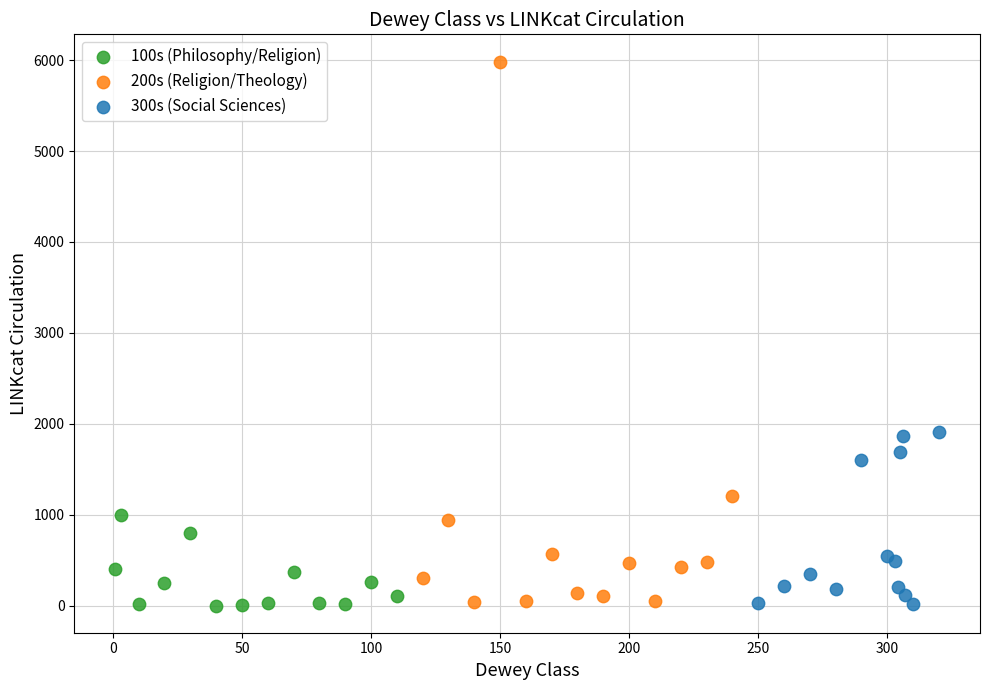

Which series reaches the maximum Y coordinate?

200s (Religion/Theology)